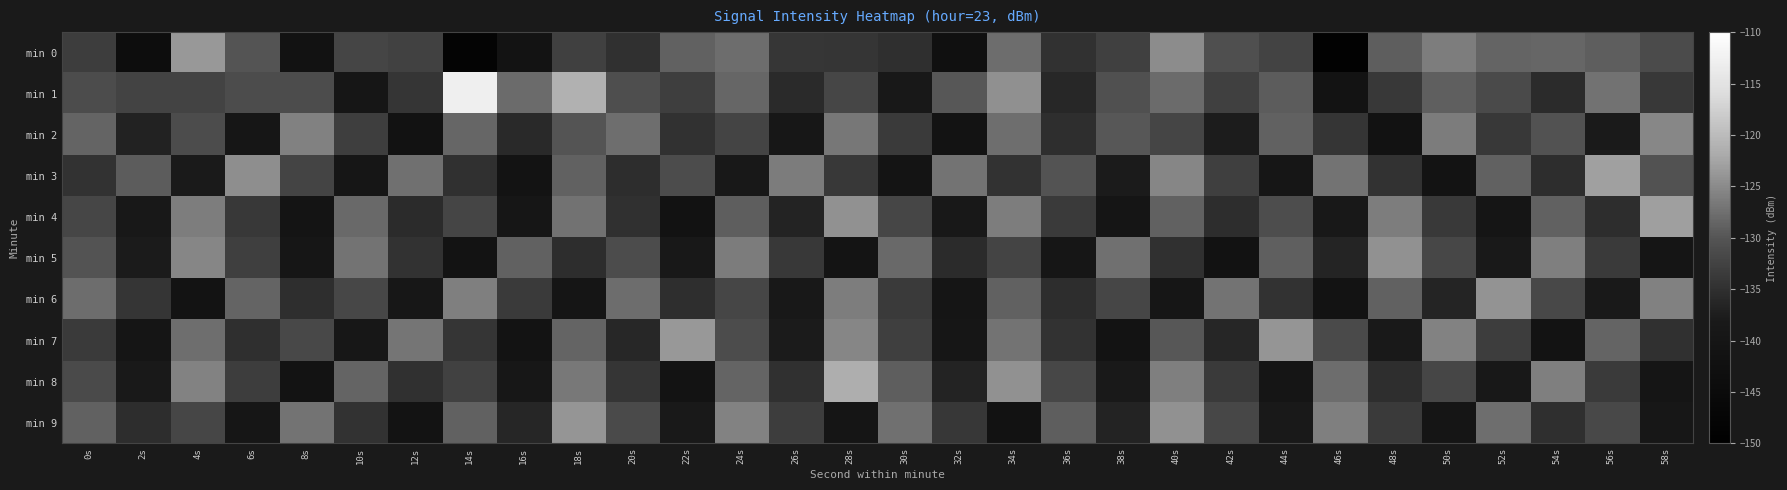

Which category has the highest value across all series?

14s